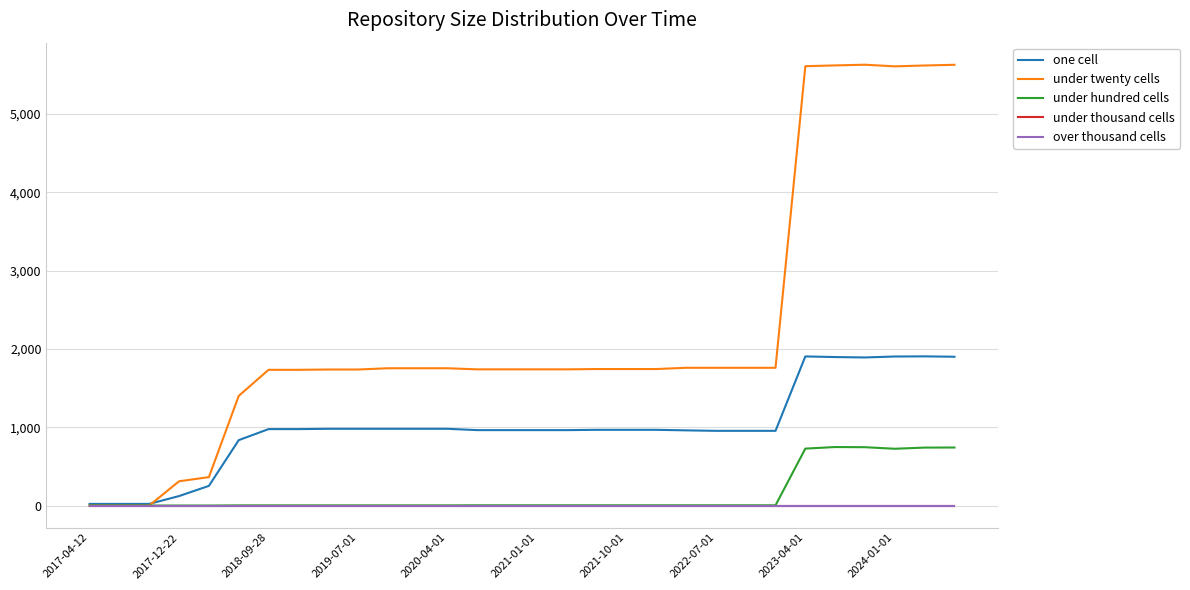

Reading left to right, extract all data points from this chart.

one cell: 21	21	21	121	251	835	976	976	980	980	980	980	980	963	963	963	963	967	967	967	960	954	954	954	1904	1896	1891	1903	1905	1900
under twenty cells: 0	0	0	310	363	1400	1733	1733	1737	1737	1753	1753	1753	1739	1739	1739	1739	1743	1743	1743	1759	1759	1759	1759	5610	5620	5629	5608	5619	5628
under hundred cells: 0	0	0	0	0	2	2	2	2	2	2	2	2	3	3	3	3	3	3	3	3	3	3	3	727	747	745	725	740	741
under thousand cells: 0	0	0	0	0	0	0	0	0	0	0	0	0	0	0	0	0	0	0	0	0	0	0	0	0	0	0	0	0	0
over thousand cells: 0	0	0	0	0	0	0	0	0	0	0	0	0	0	0	0	0	0	0	0	0	0	0	0	0	0	0	0	0	0